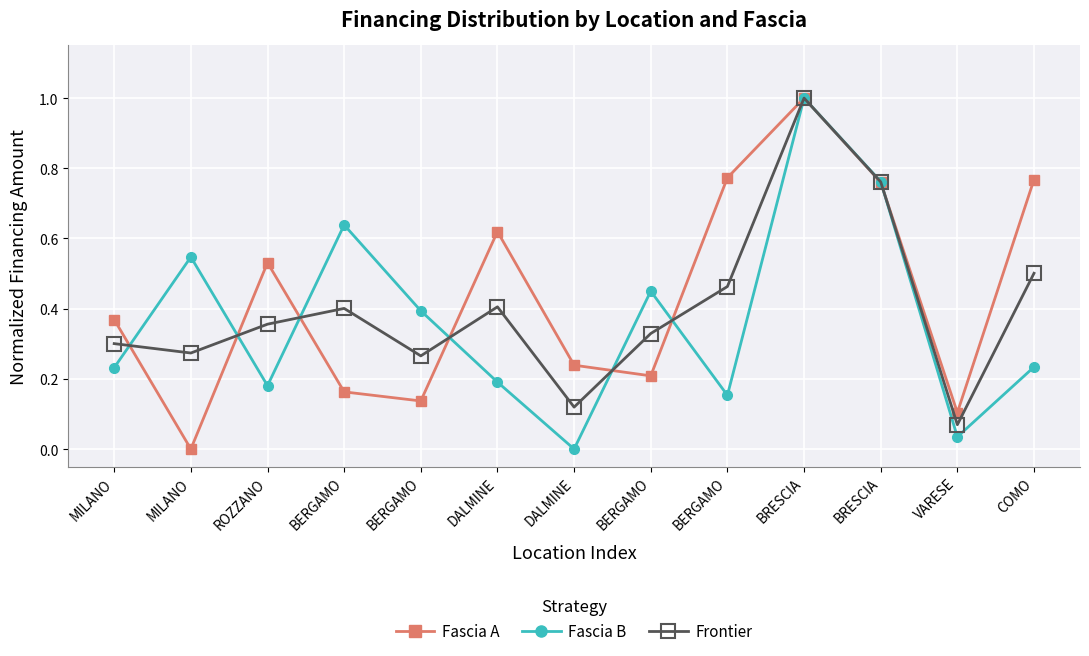

How many values in Fascia B are above zero?

12